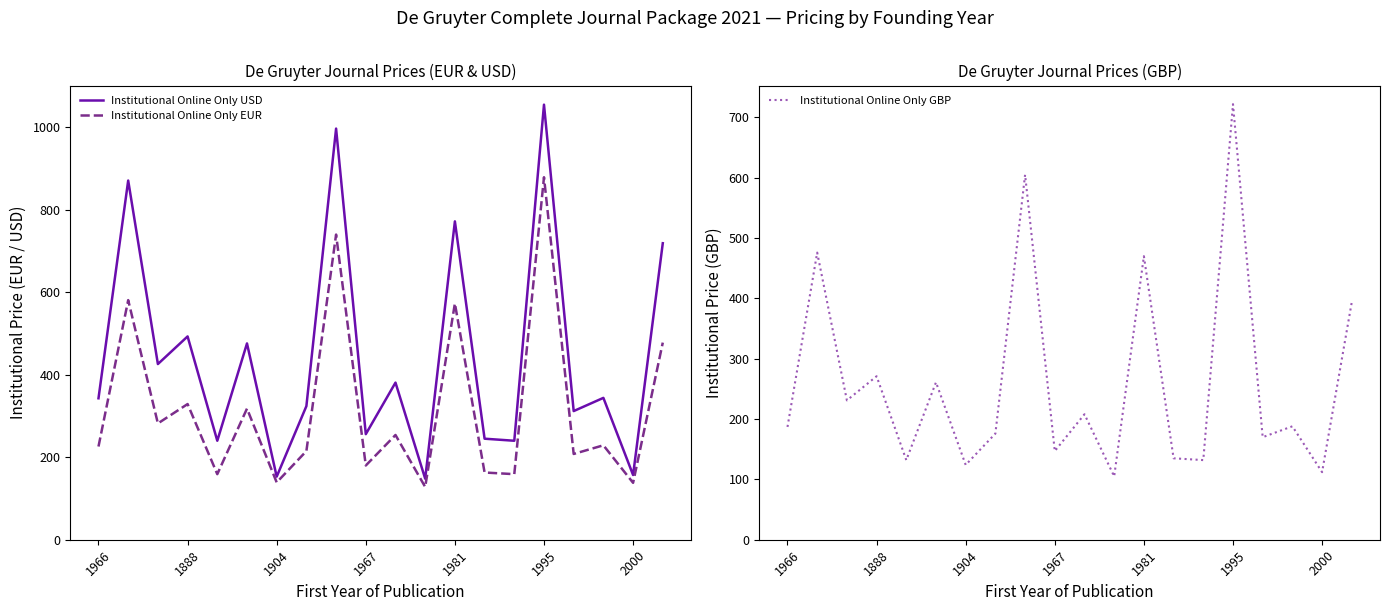

At which label does Institutional Online Only USD reach its peak?

1995